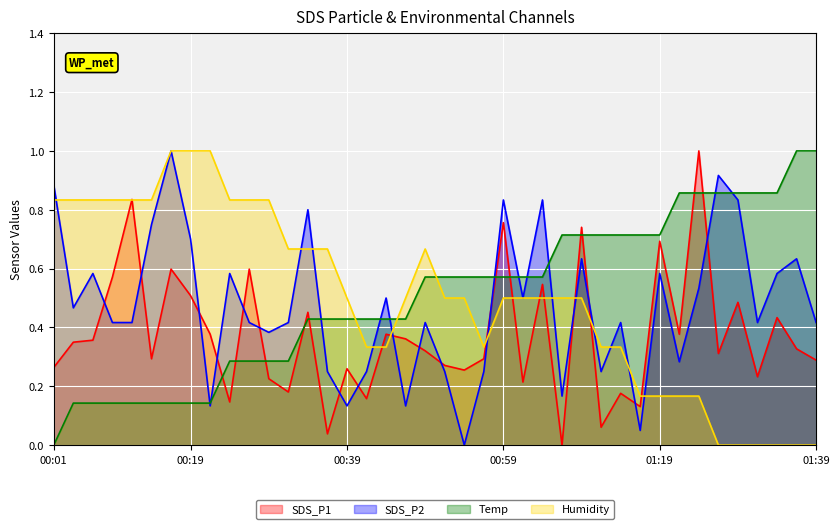

Where is the first local maximum for SDS_P1?

00:11